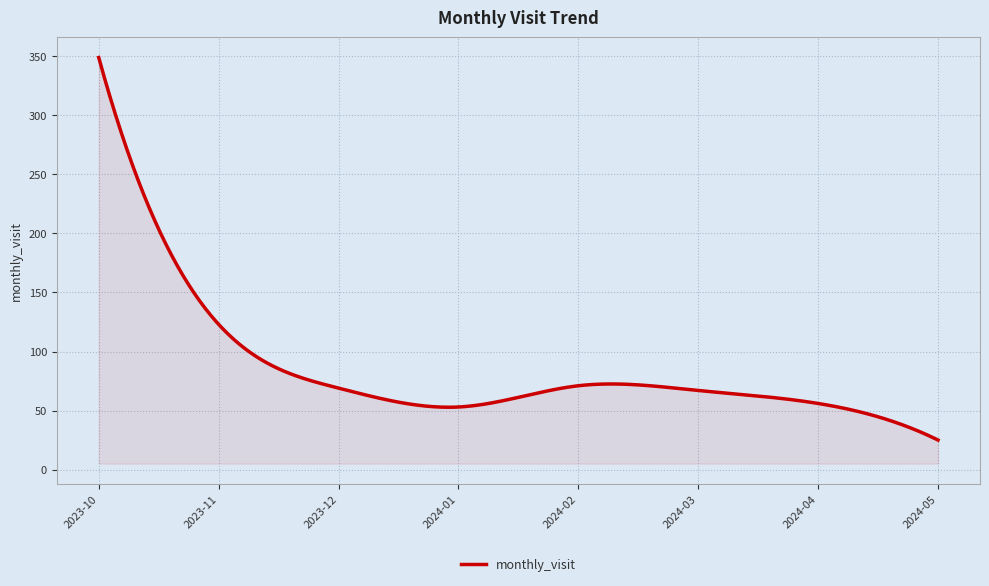

What is the difference between the maximum and minimum values?

324.0